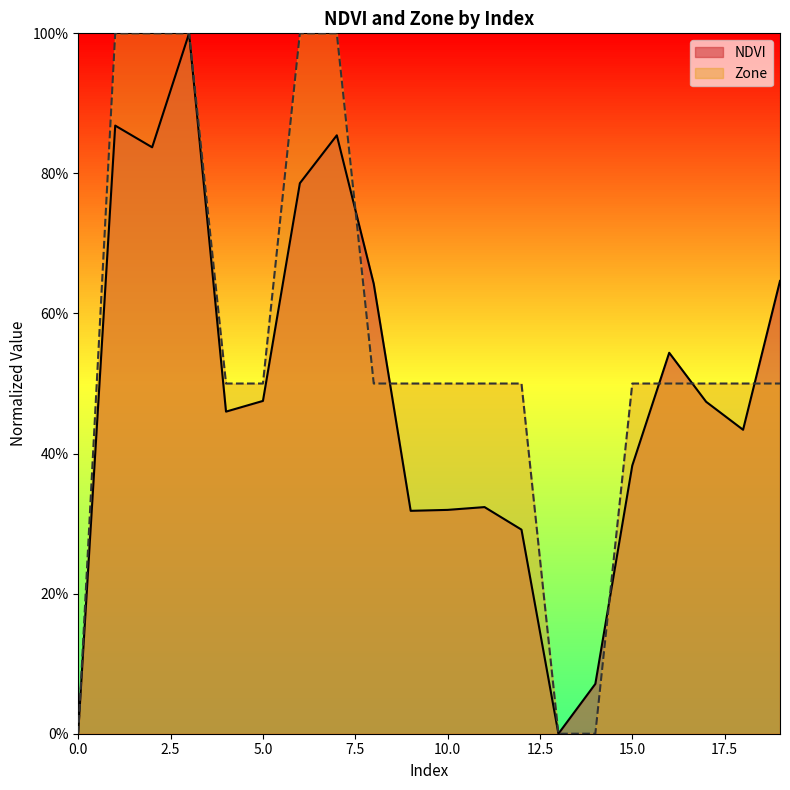

What is the maximum value shown in the chart?

1.0